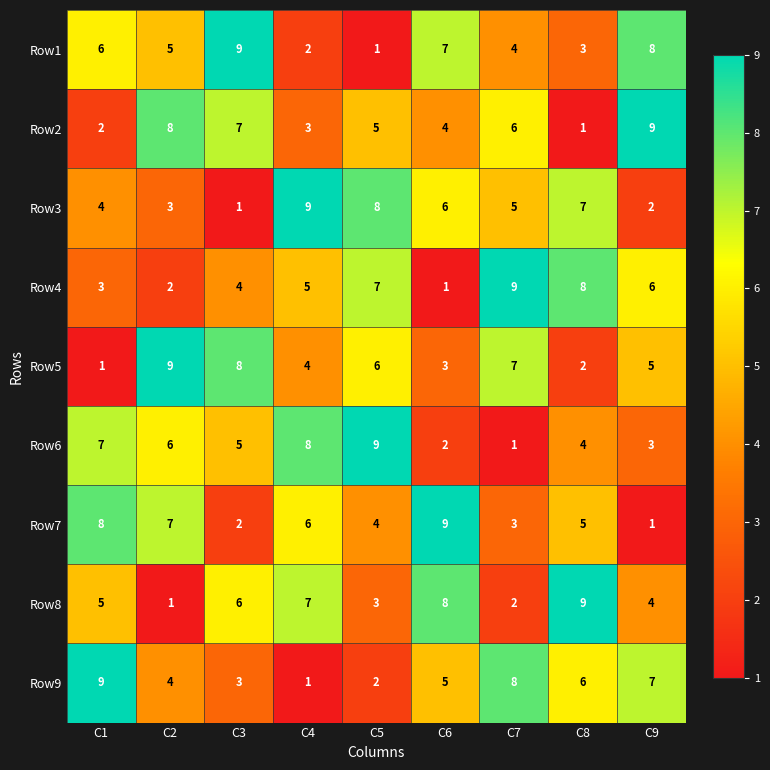

What is the greatest value displayed?

9